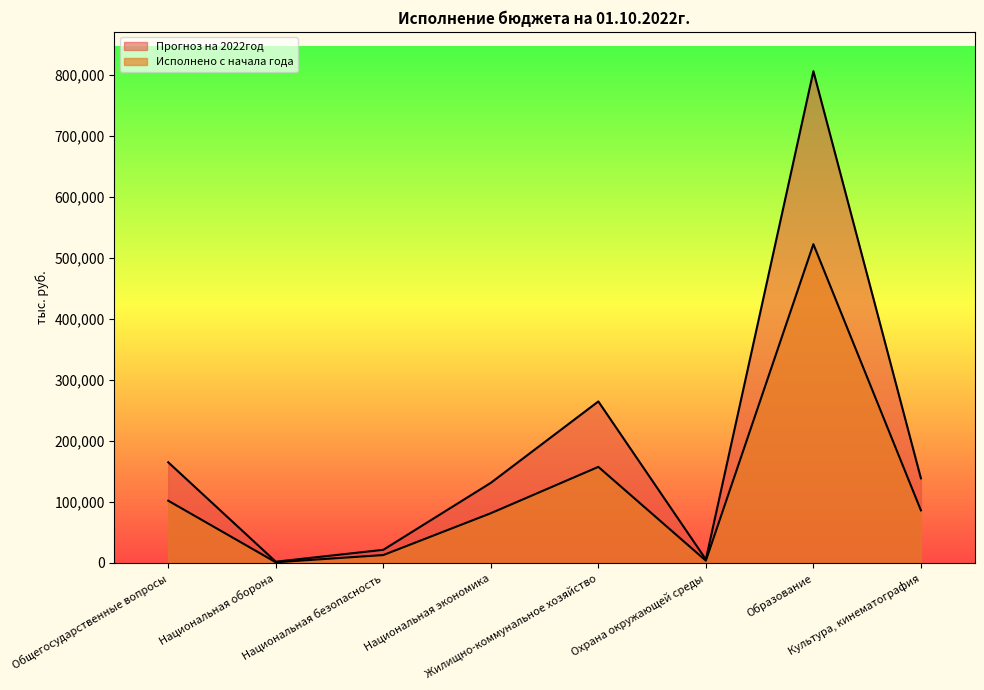

True or false: Прогноз на 2022год has a value of 7673.6 at Национальная безопасность.

False